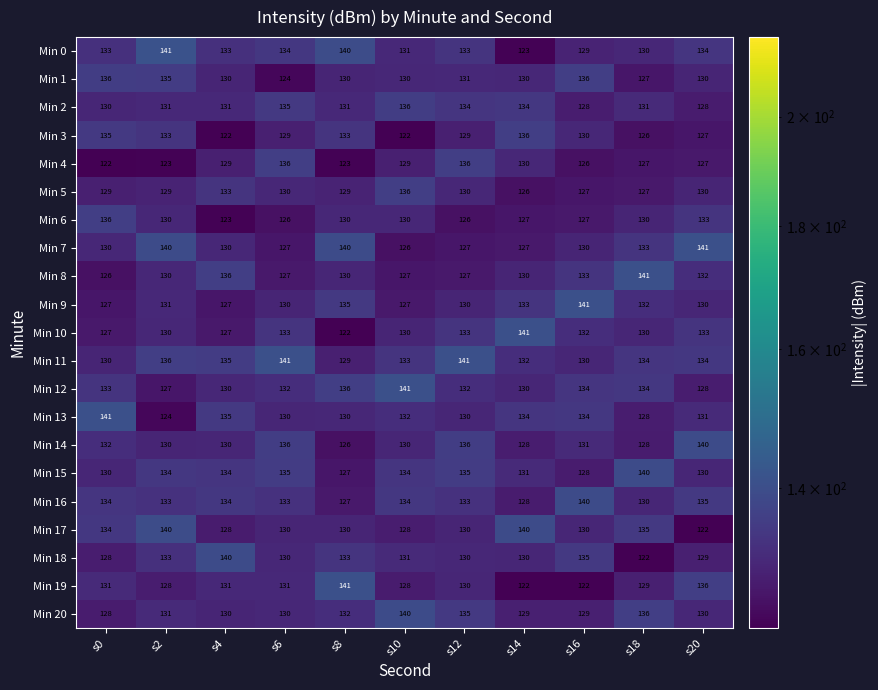

Count the number of categories in the chart.

11